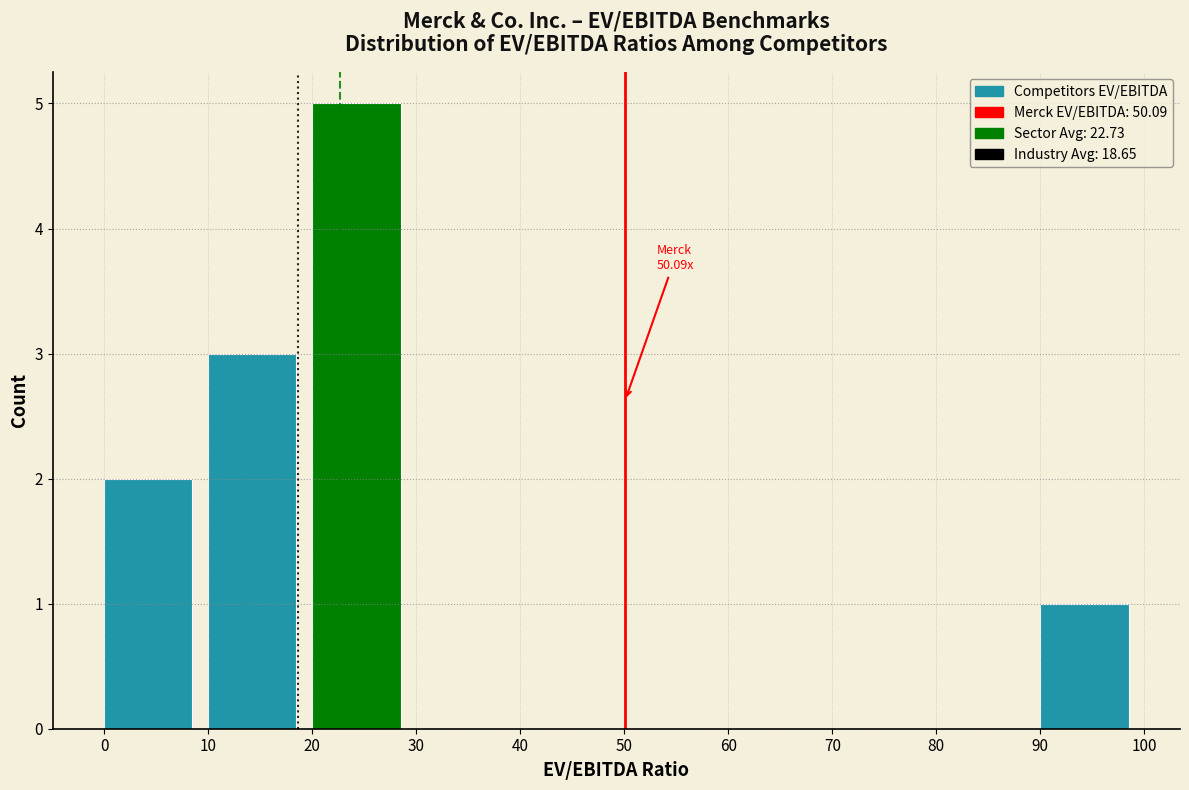

Over which range of the x-axis is the bar tallest?

20 to 30